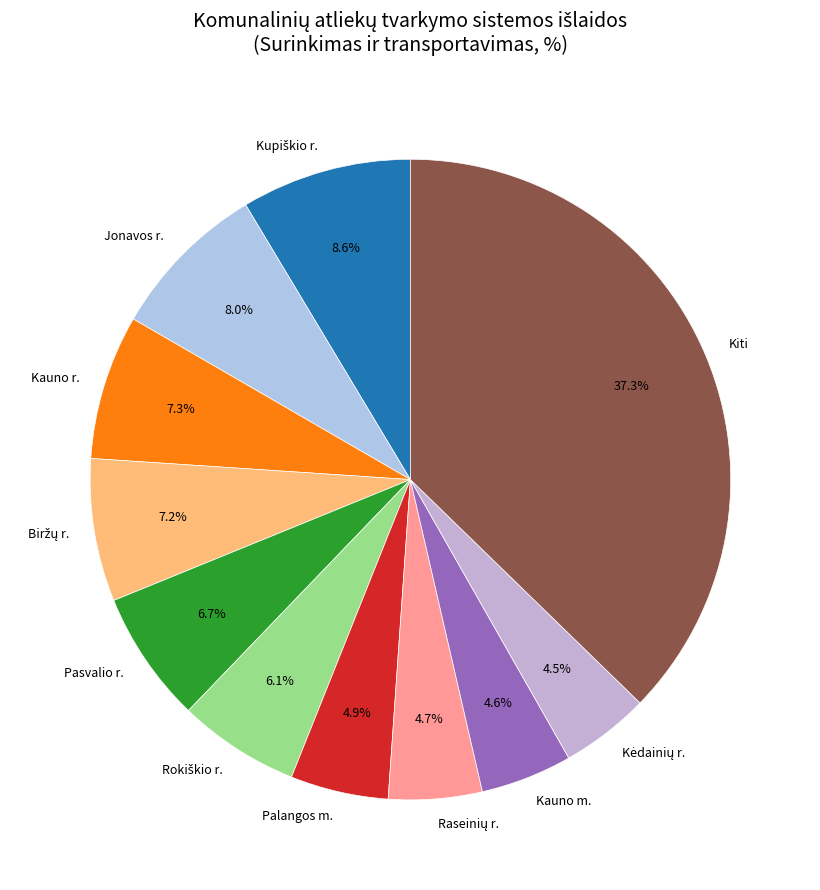

To the nearest percent, what is the average slice percentage?

9%